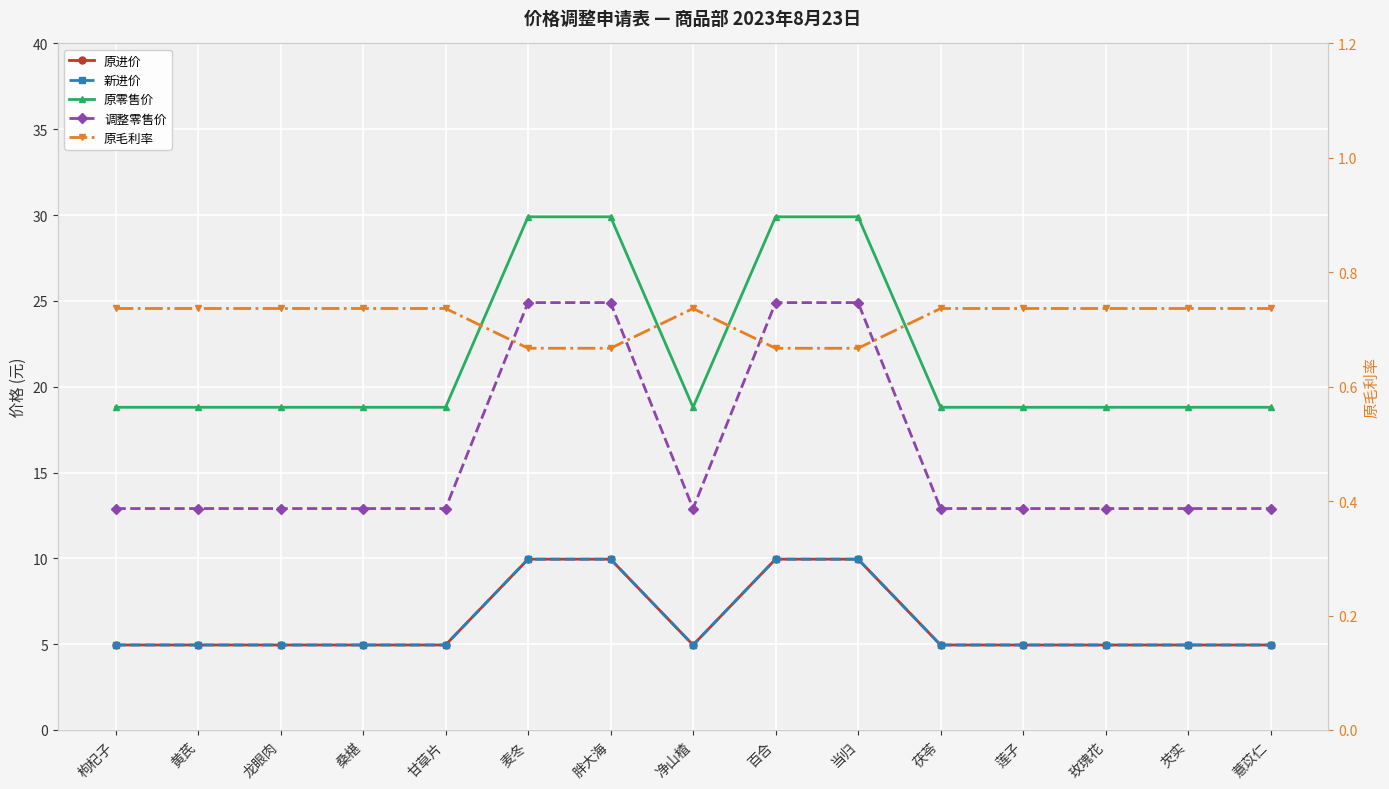

What is the sum of the 原零售价 values at 玫瑰花 and 薏苡仁?

37.6